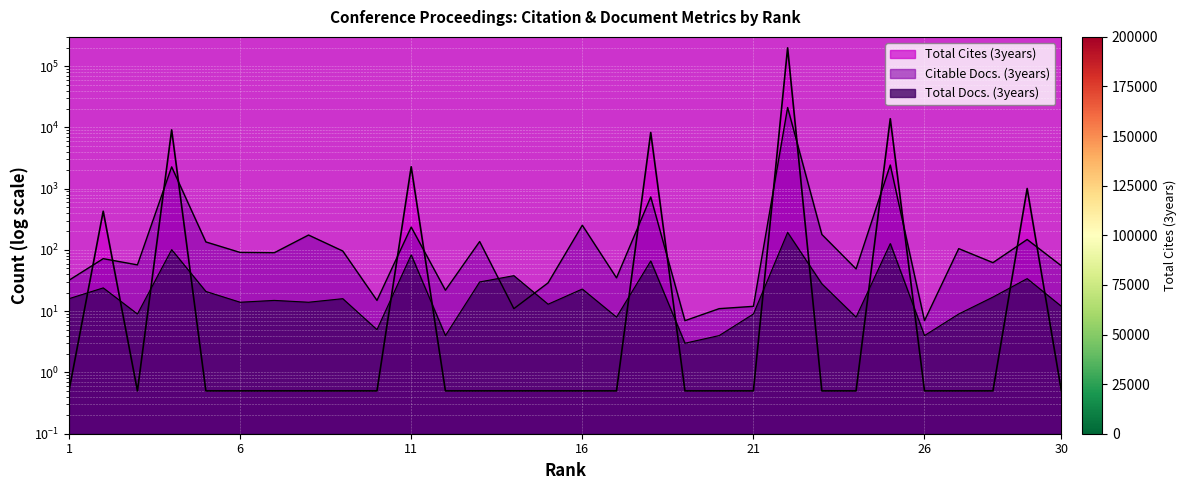

What is the difference between the highest and lowest values at 17?

34.5